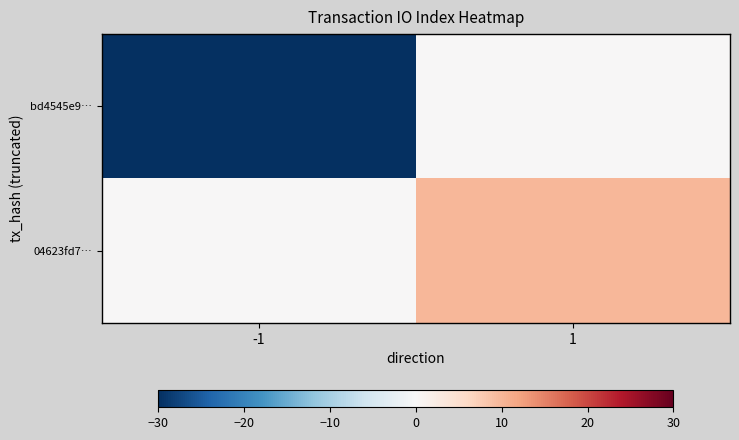

List the series in order of their peak value, lowest first.

bd4545e9…, 04623fd7…